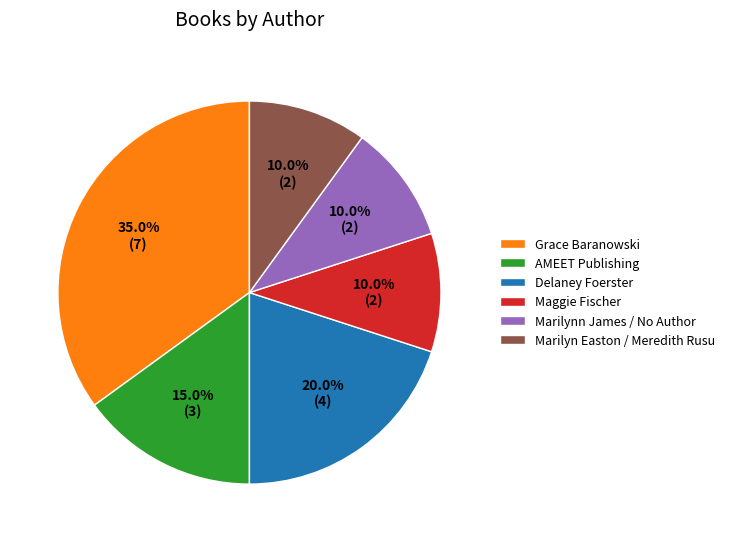

Which slice is the largest?

Grace Baranowski